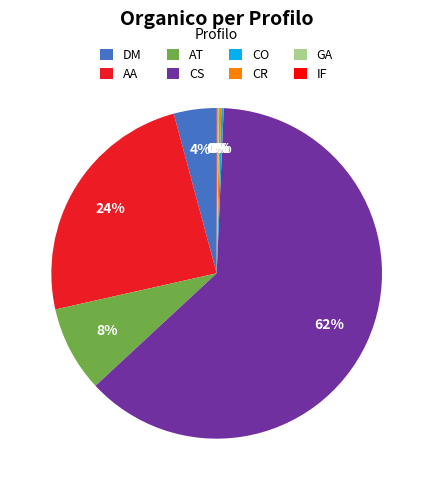

True or false: DM accounts for 4% of the total.

True